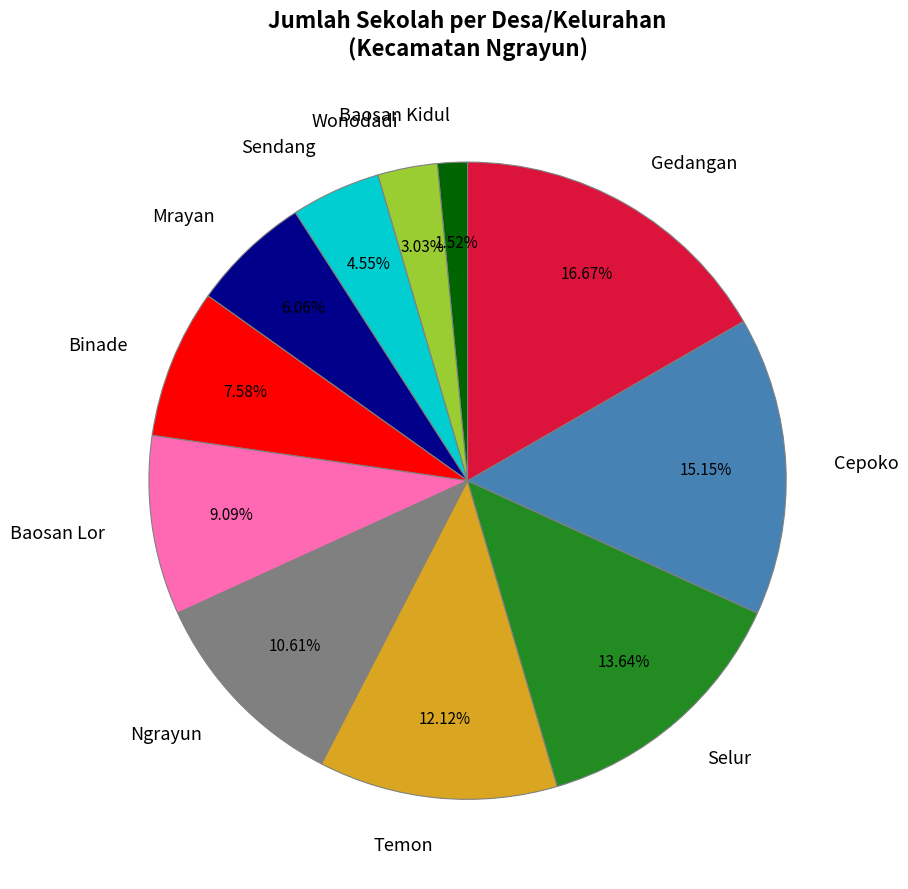

To the nearest percent, what percentage of the pie is Mrayan?

6%